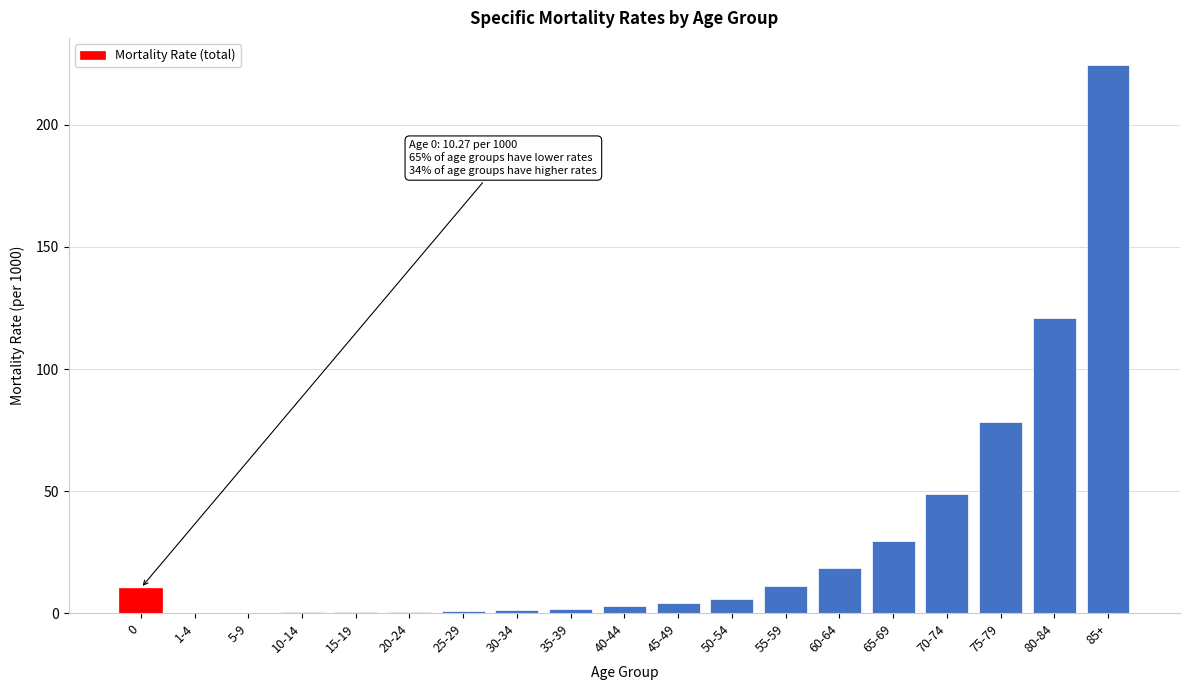

Which category has the highest value across all series?

85+